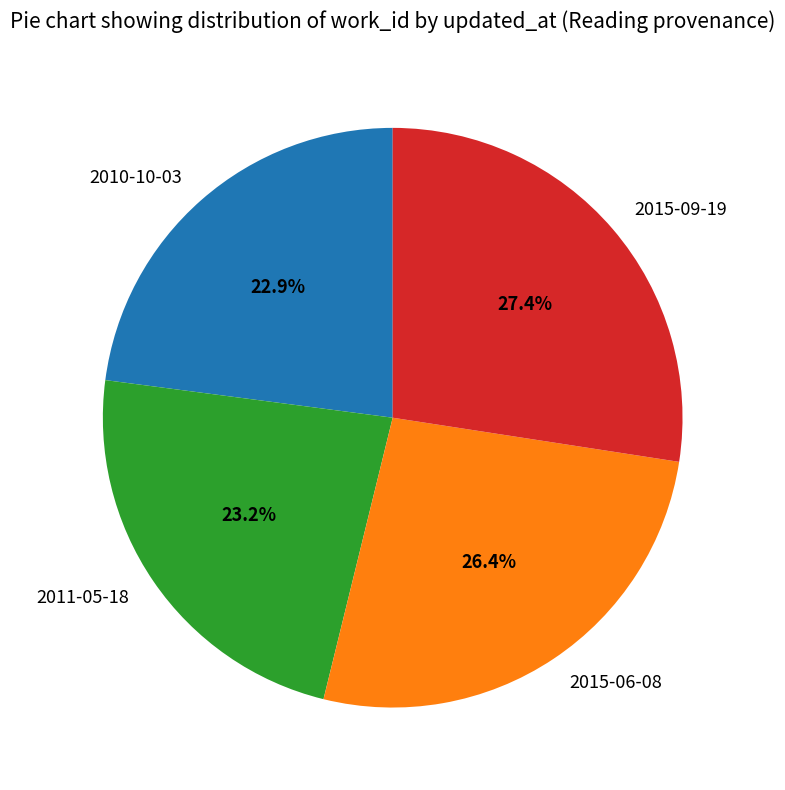

To the nearest percent, what portion does 2010-10-03 represent?

23%